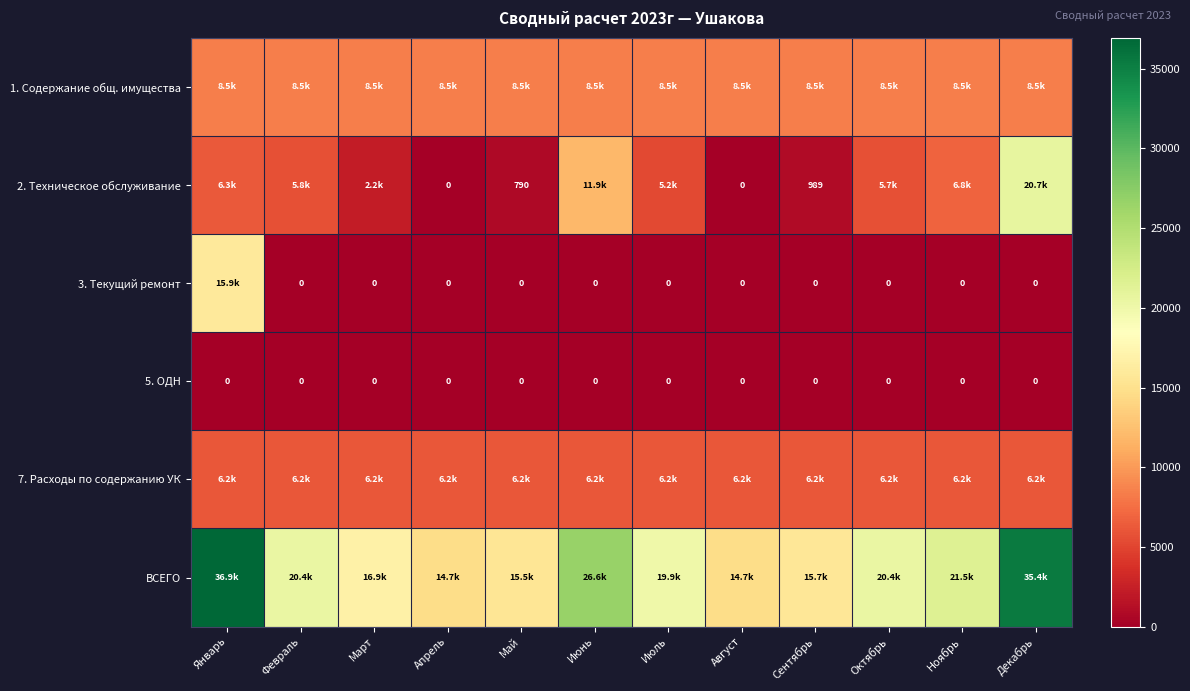

At which category is the sum across all series the highest?

Январь